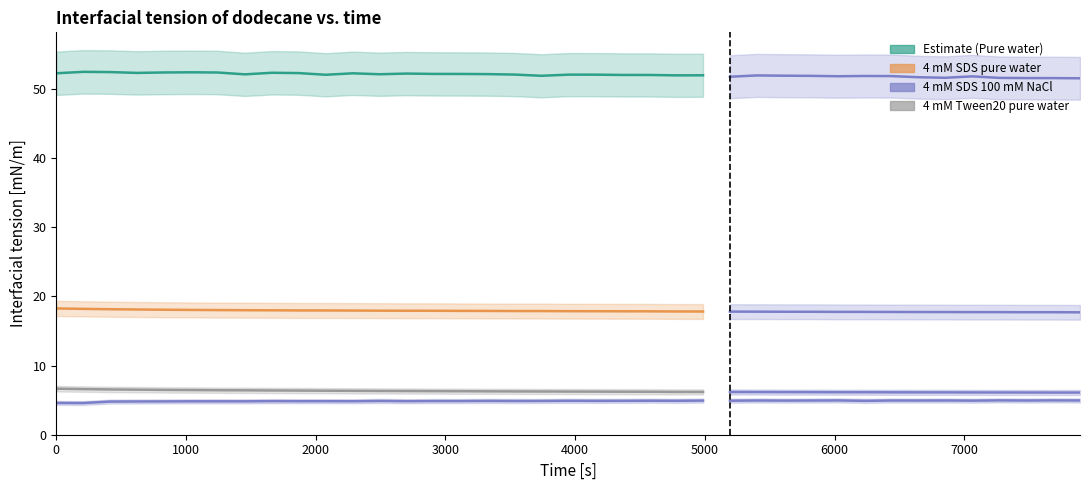

Which series has the largest range (max minus min)?

Pure water